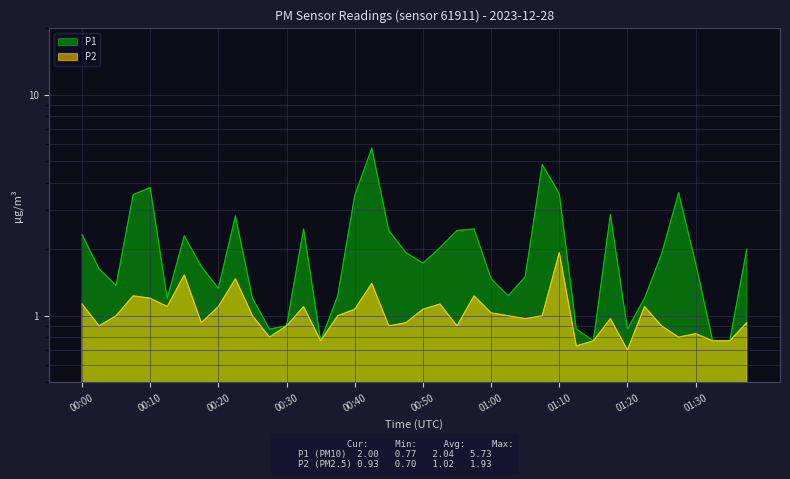

What is the label of the 37th point from the right?

00:08